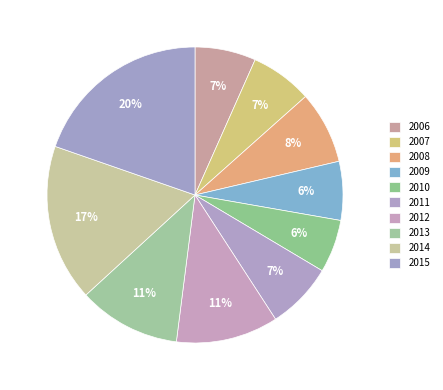

To the nearest percent, what percentage of the pie is 2009?

6%